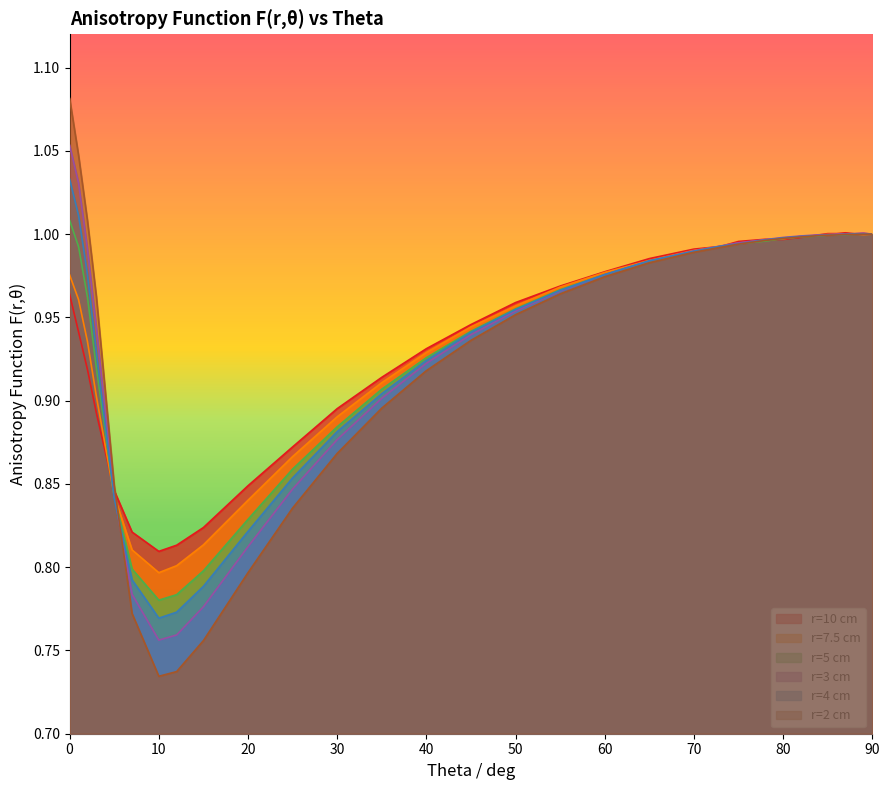

The r=5 cm series shows 0.8 at 12. True or false?

True